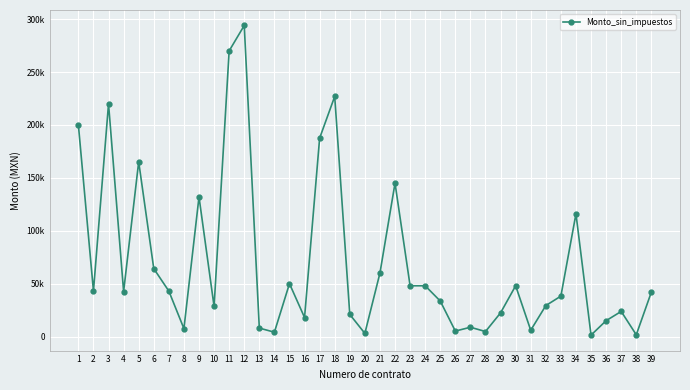

What is the average value?

69877